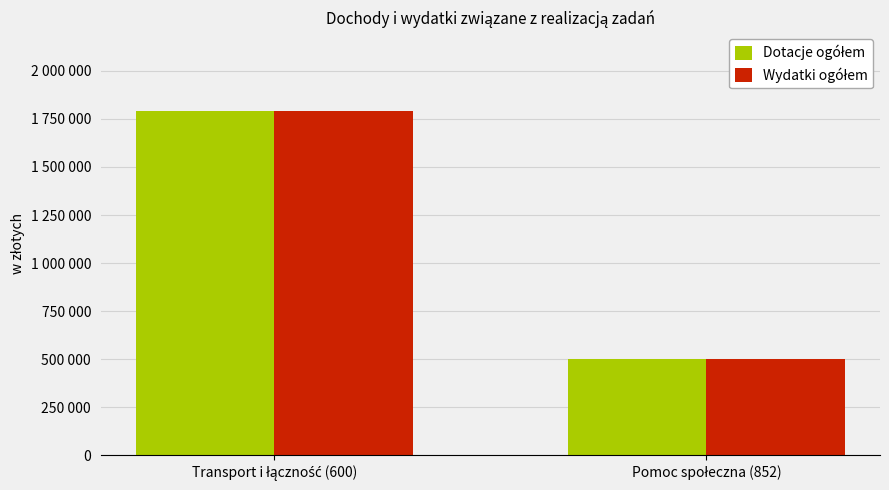

Are the bars grouped side by side (vs. stacked)?

Yes